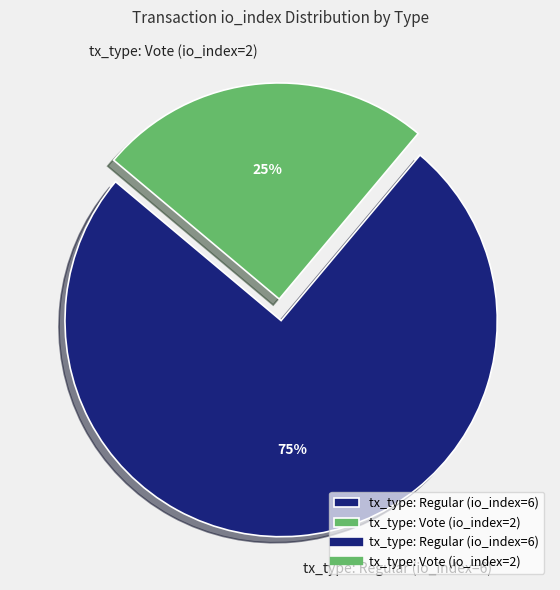

Combined, do tx_type: Vote (io_index=2) and tx_type: Regular (io_index=6) account for over 50%?

Yes